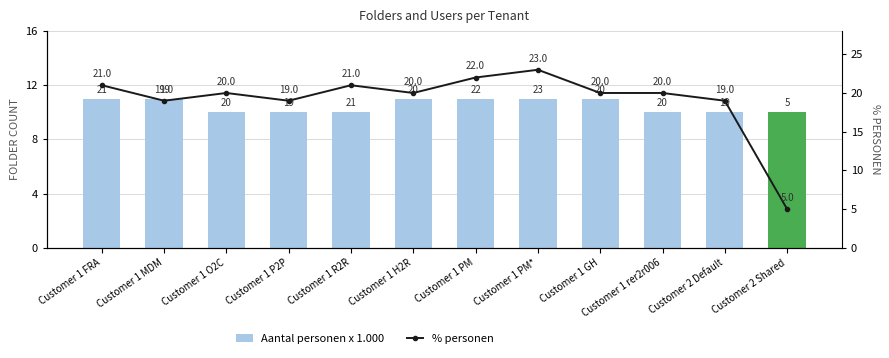

What is the greatest value displayed?

23